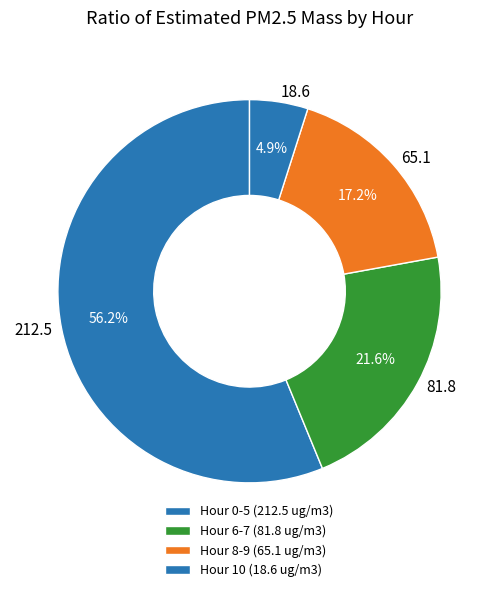

What portion of the pie excludes 81.8?

78.4%